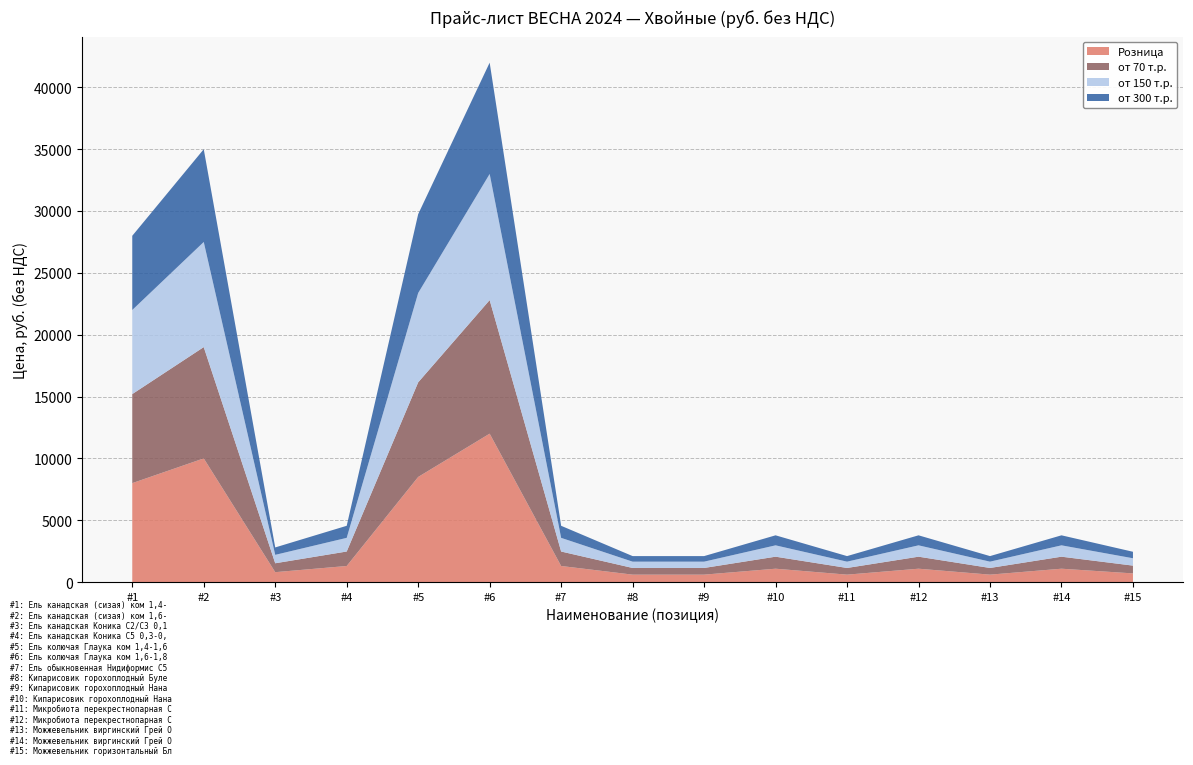

Reading left to right, extract all data points from this chart.

Розница: 8000	10000	800	1300	8500	12000	1300	600	600	1080	600	1080	600	1080	700
от 70 т.р.: 7200	9000	720	1170	7650	10800	1170	540	540	972	540	972	540	972	630
от 150 т.р.: 6800	8500	680	1105	7225	10200	1105	510	510	918	510	918	510	918	595
от 300 т.р.: 6000	7500	600	975	6375	9000	975	450	450	810	450	810	450	810	525